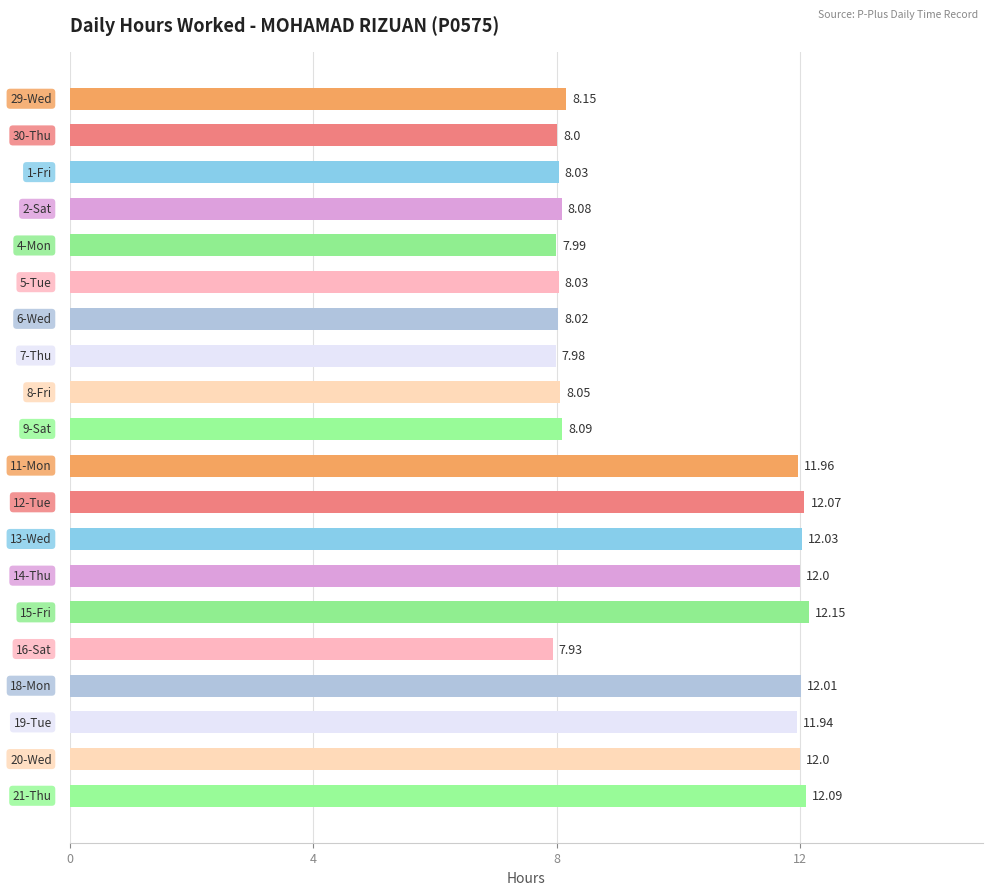

How many categories are shown in the chart?

20